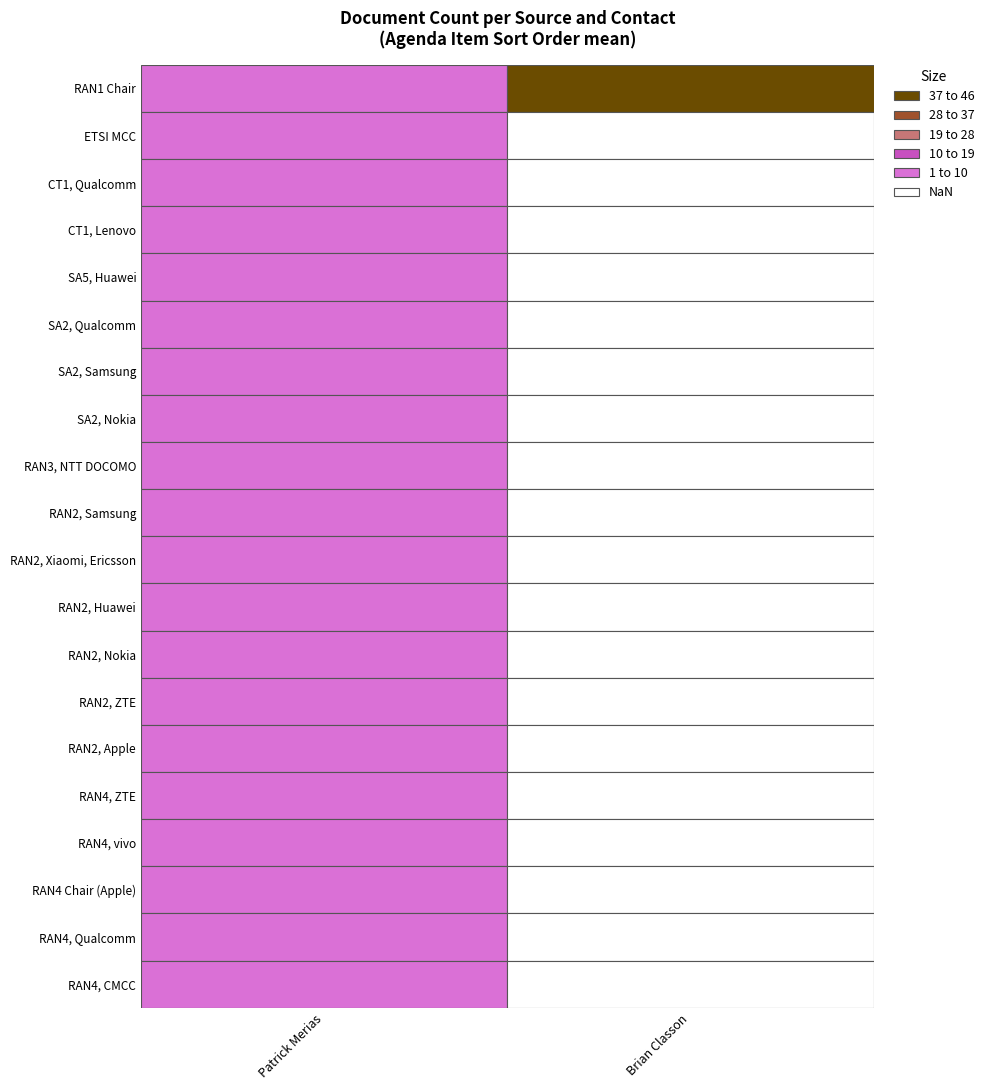

What is the difference between the maximum and minimum values in the RAN3, NTT DOCOMO series?

5